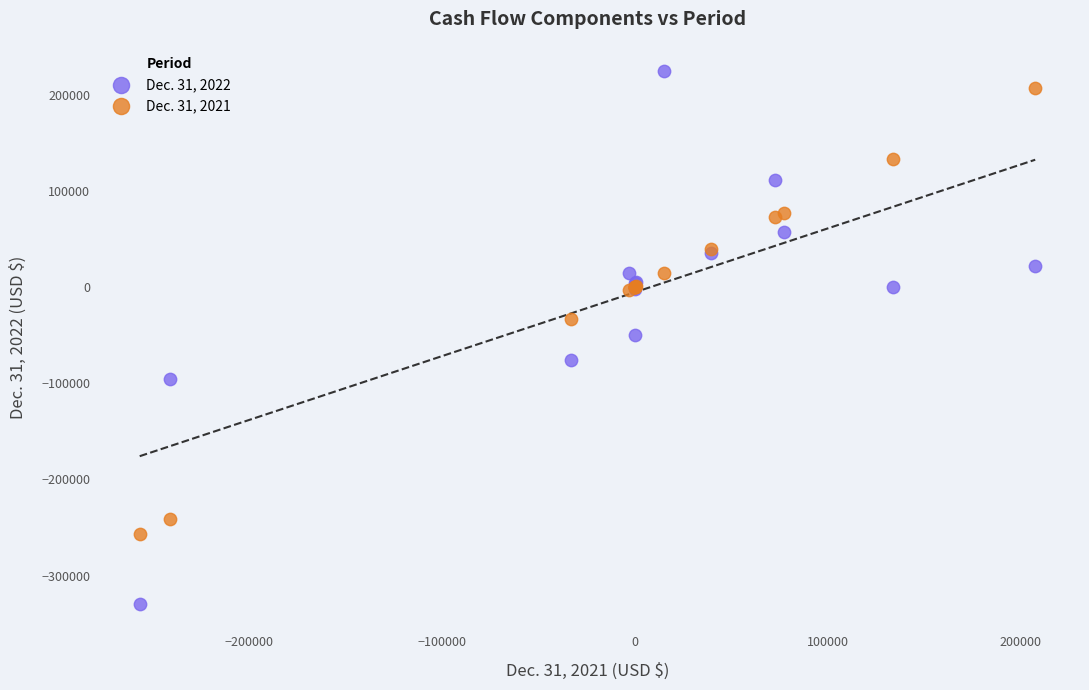

What are all the series names shown in the legend?

Dec. 31, 2022, Dec. 31, 2021